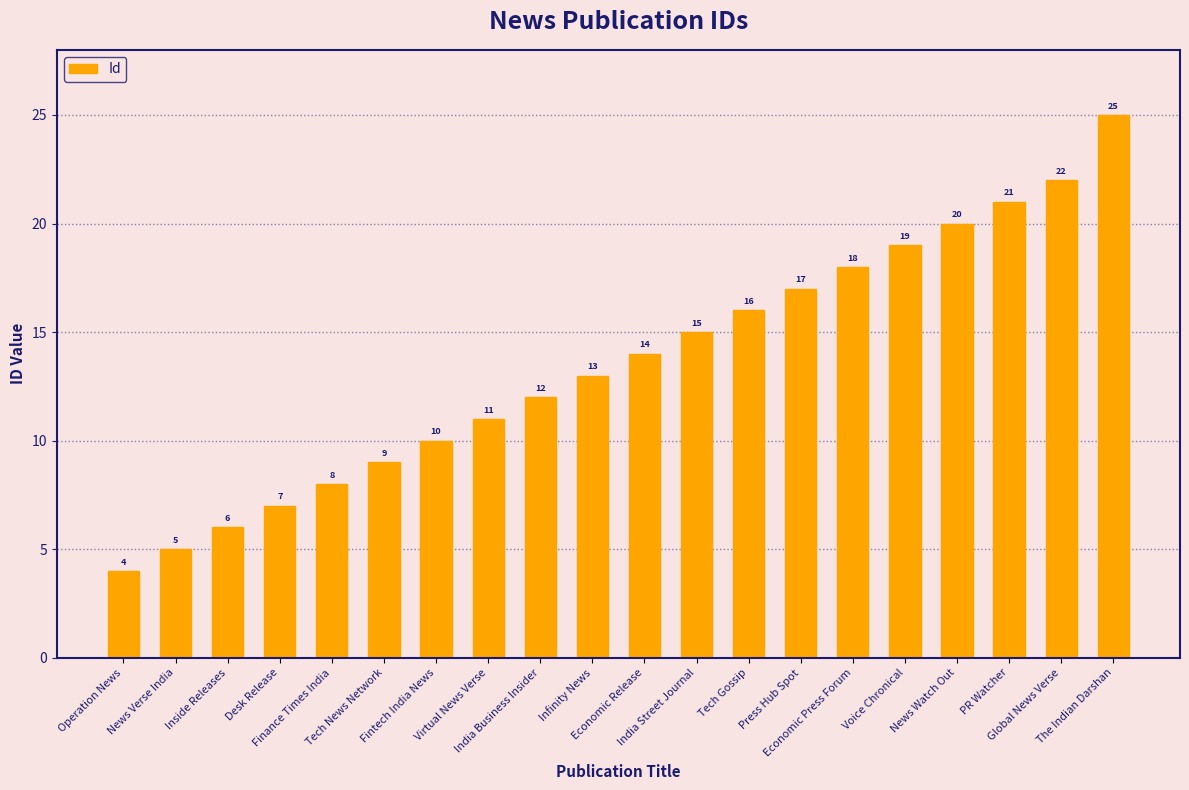

Rank the categories by value from lowest to highest.

Operation News, News Verse India, Inside Releases, Desk Release, Finance Times India, Tech News Network, Fintech India News, Virtual News Verse, India Business Insider, Infinity News, Economic Release, India Street Journal, Tech Gossip, Press Hub Spot, Economic Press Forum, Voice Chronical, News Watch Out, PR Watcher, Global News Verse, The Indian Darshan